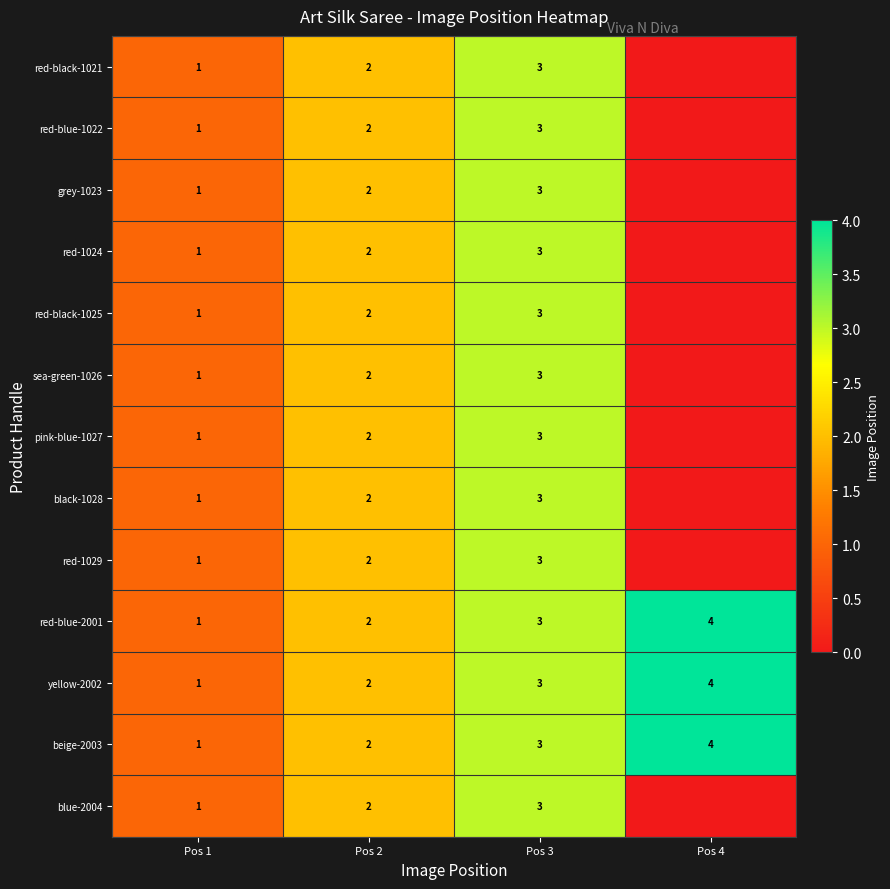

What is the sum of the red-1029 values at Pos 2 and Pos 1?

3